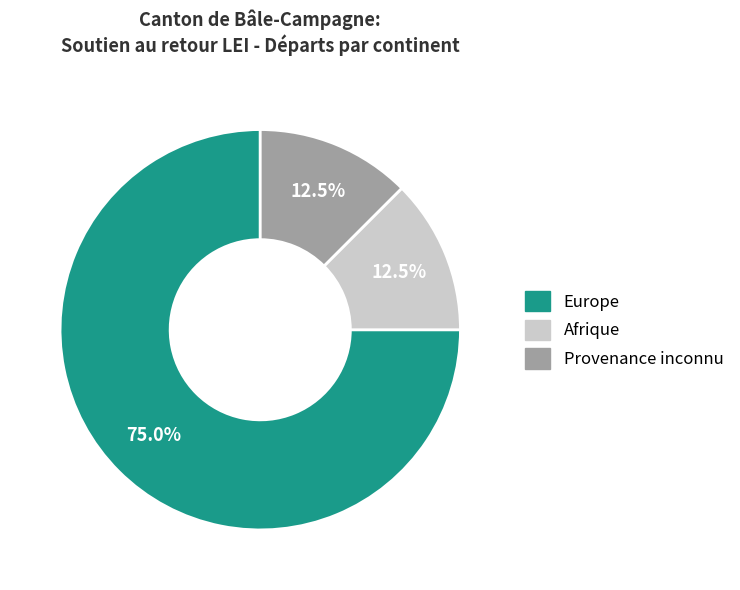

Is it true that Afrique is 21% of the pie?

False